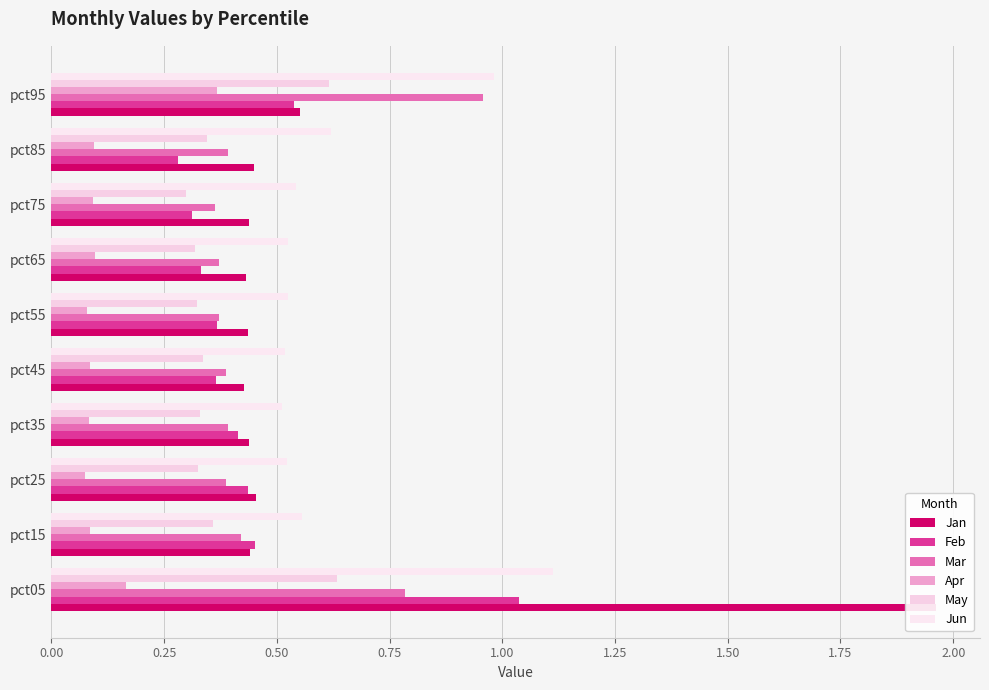

Is it true that Feb equals 0.4 at pct45?

True